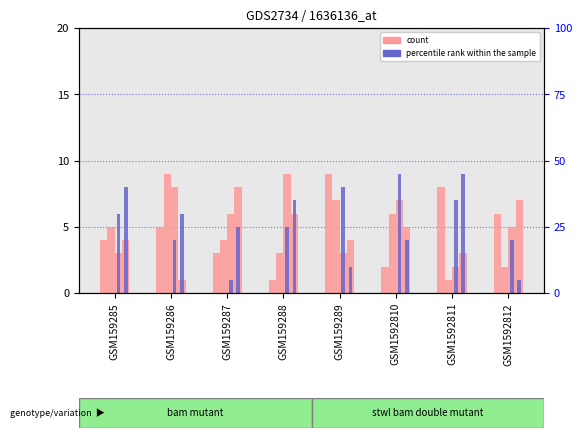

Between GSM1592811 and GSM159286, which is larger?

GSM1592811